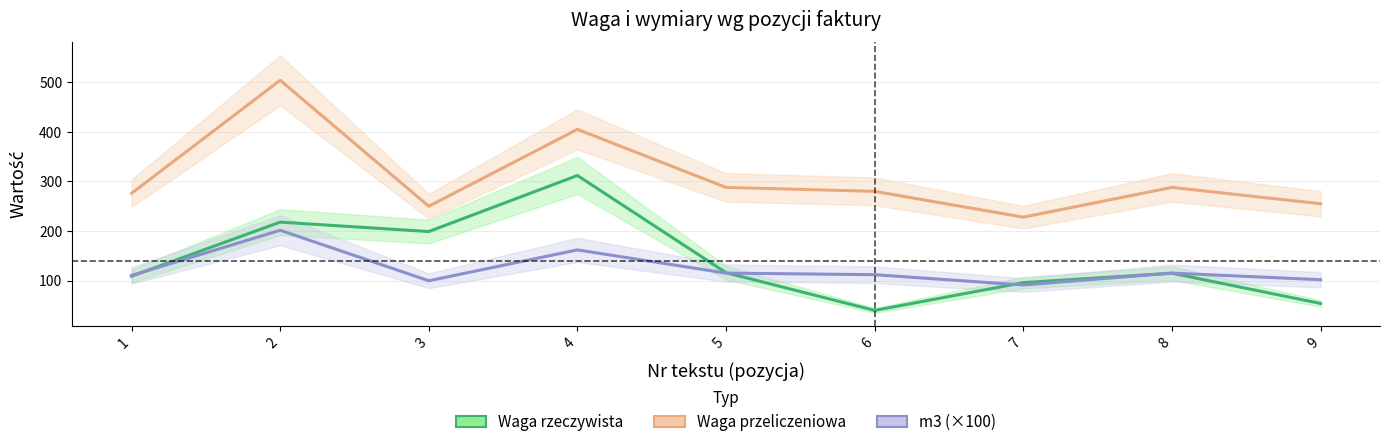

Which series has the largest total across all categories?

Waga przeliczeniowa